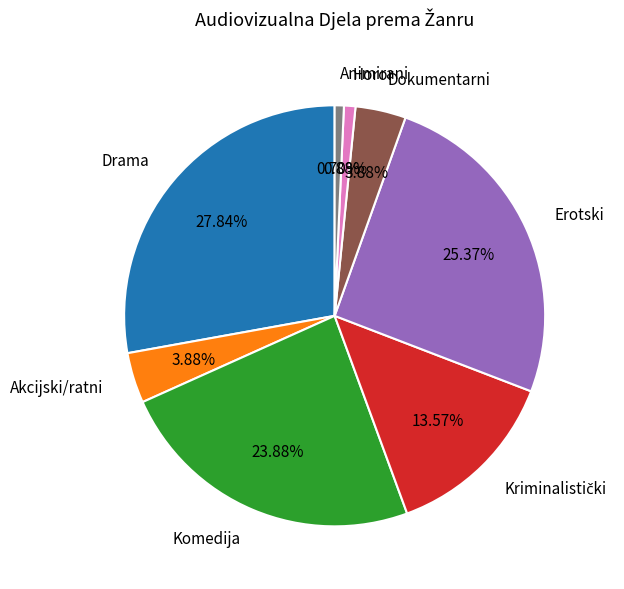

To the nearest percent, what is the average slice percentage?

12%